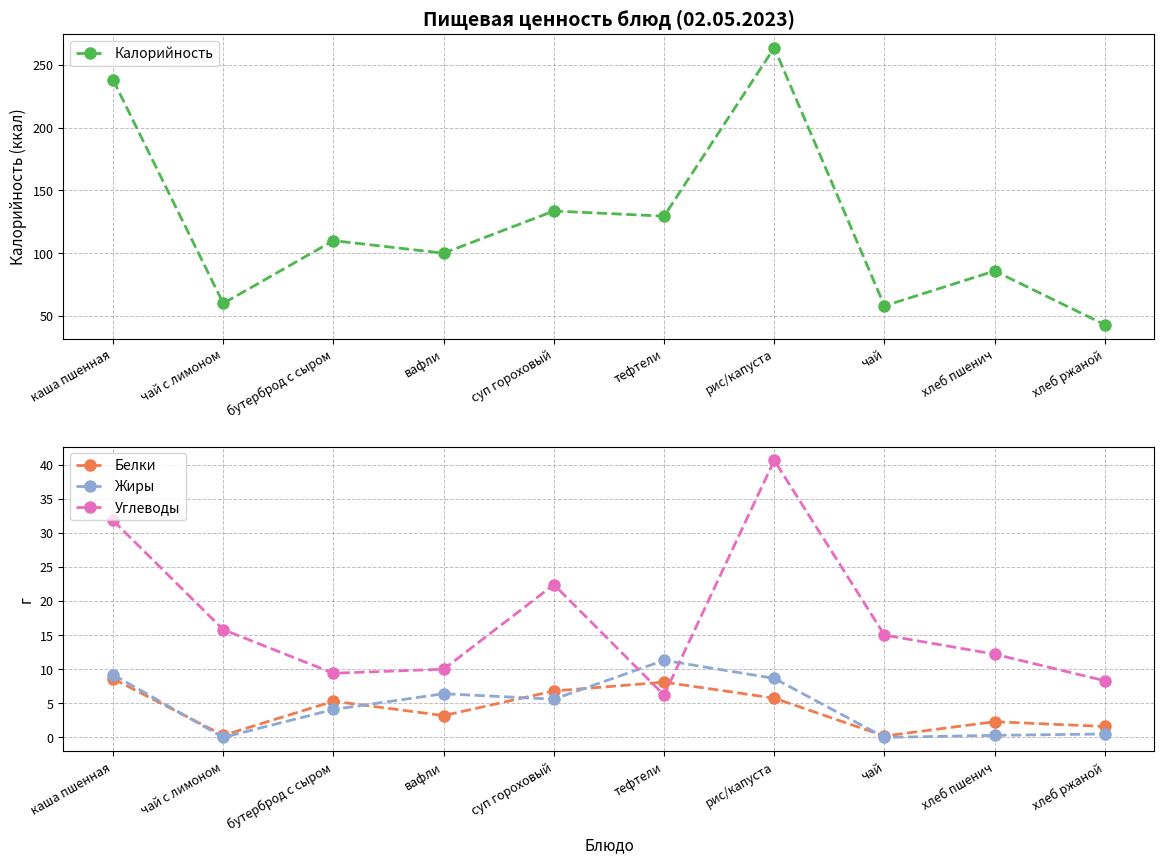

True or false: Белки and Калорийность intersect in this chart.

False